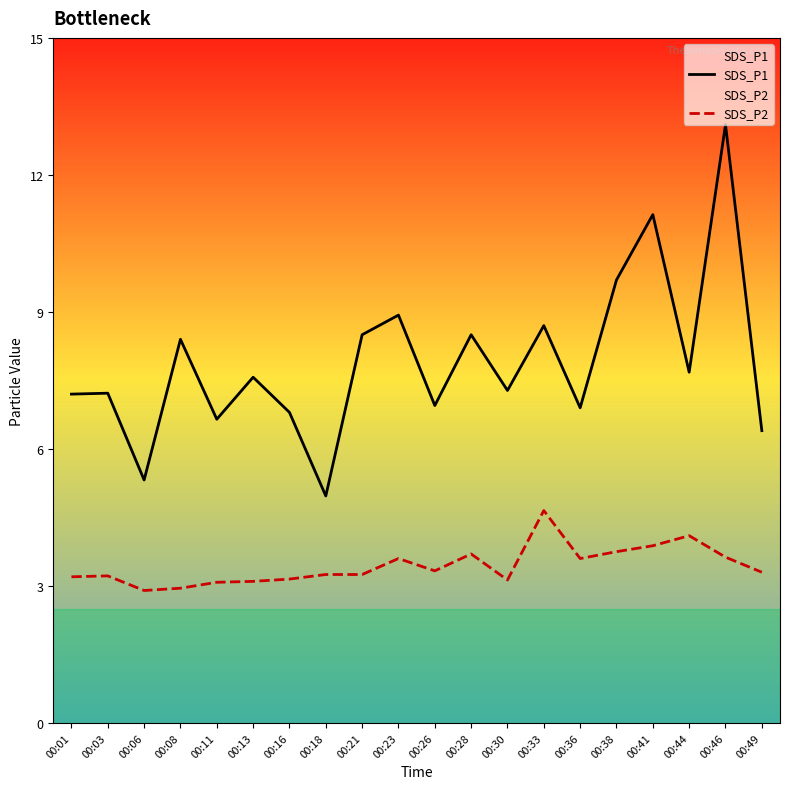

The SDS_P1 series shows 11.1 at 00:36. True or false?

False